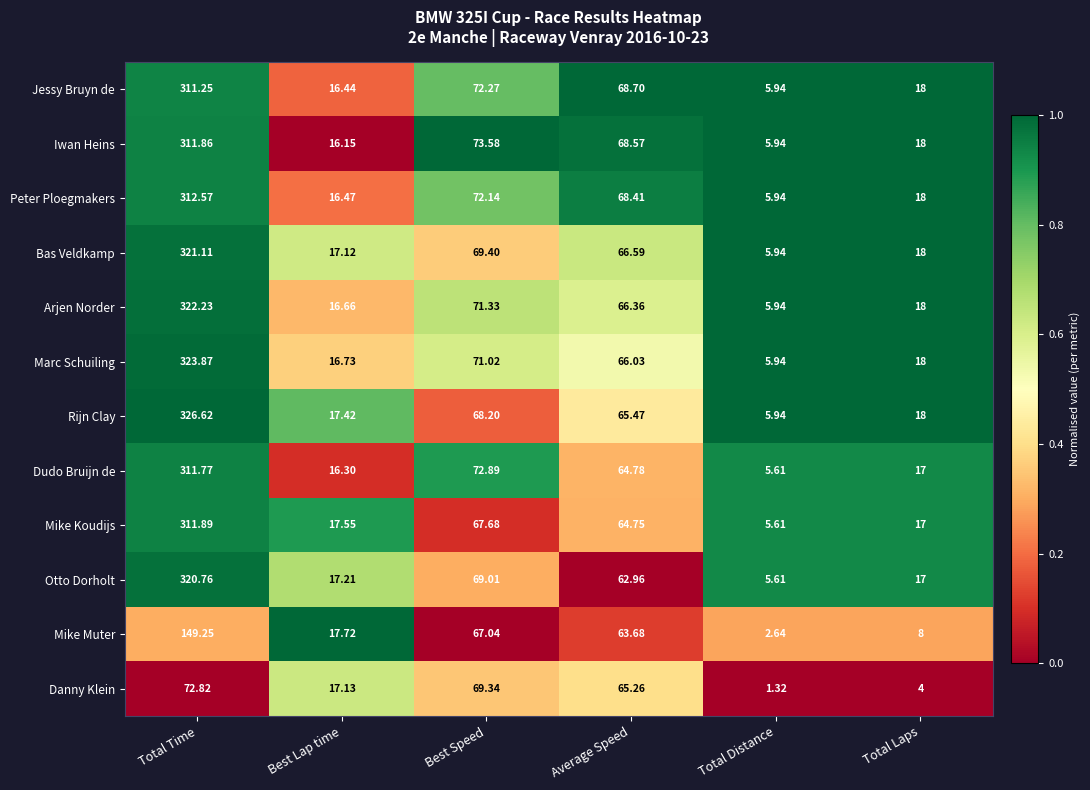

Which category has the highest value across all series?

Total Time